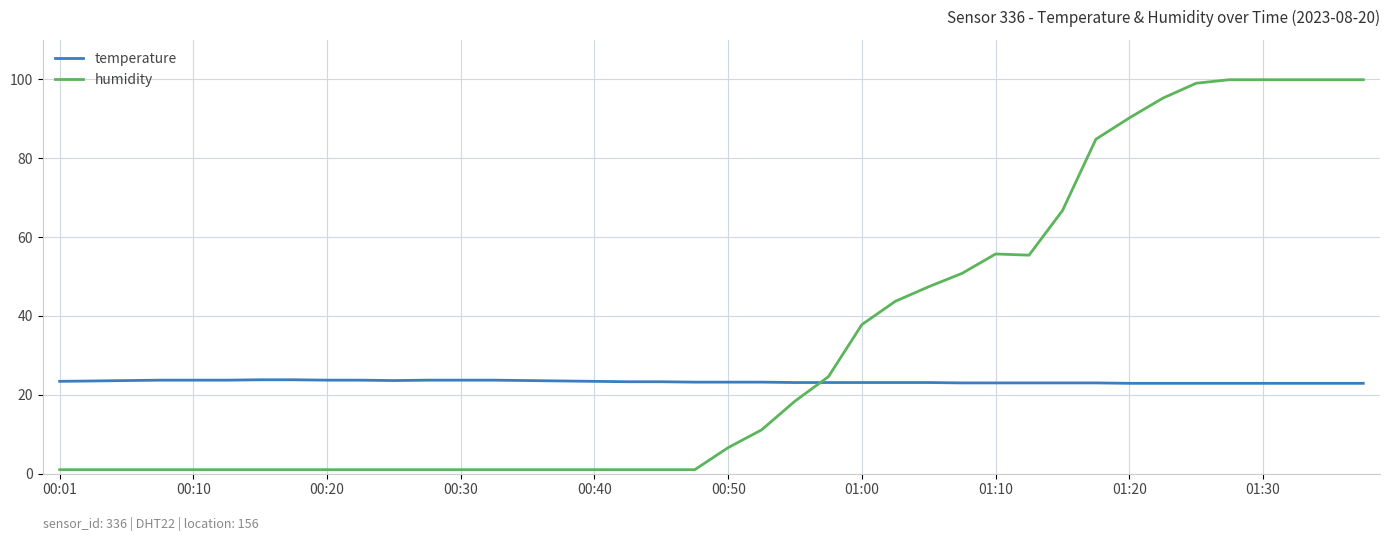

Which series has the largest range (max minus min)?

humidity